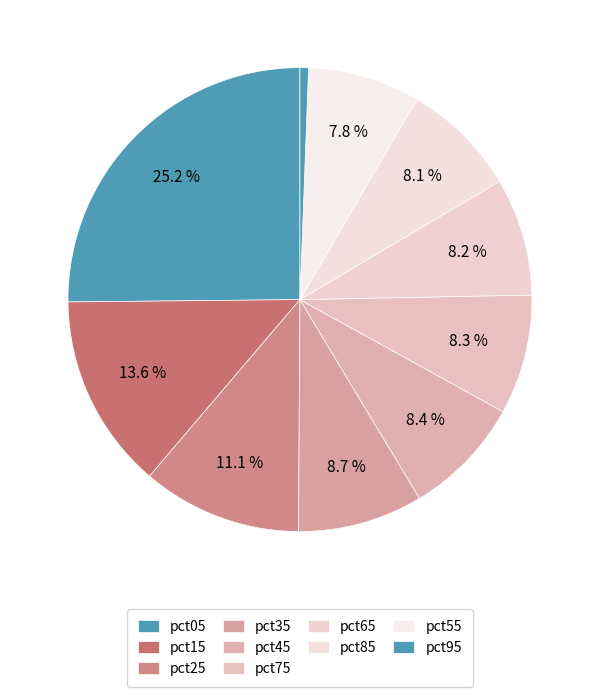

What is the largest slice in the pie chart?

pct05